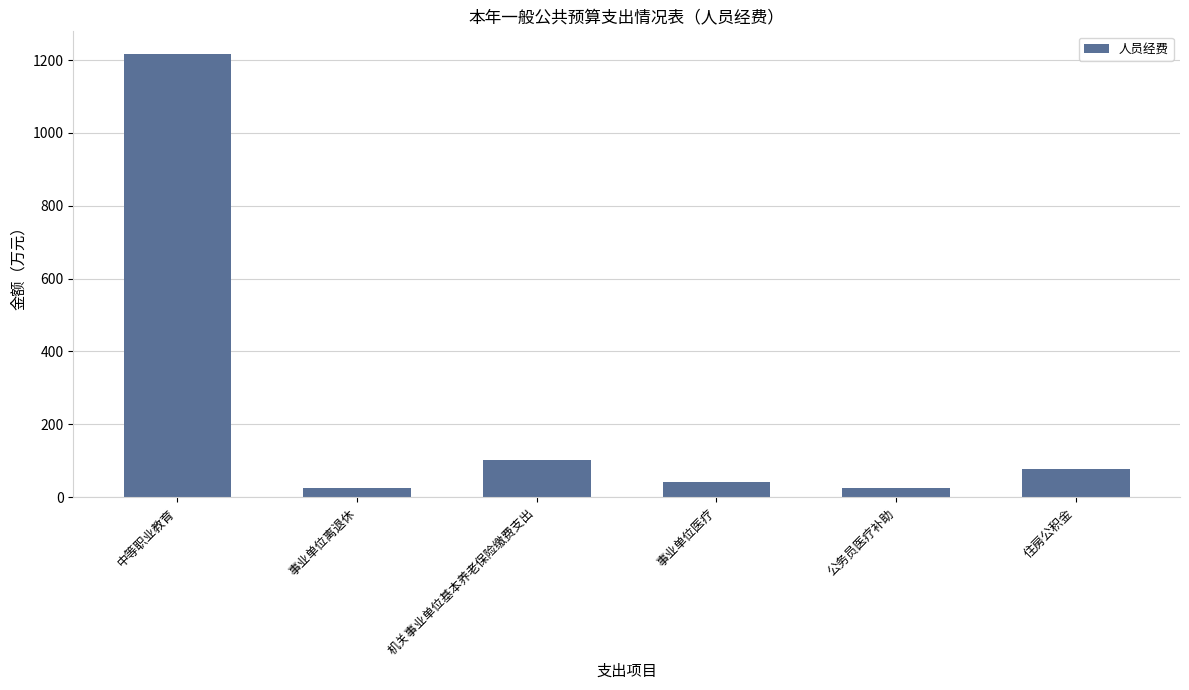

The chart shows a value of 25.7 at 公务员医疗补助. True or false?

True